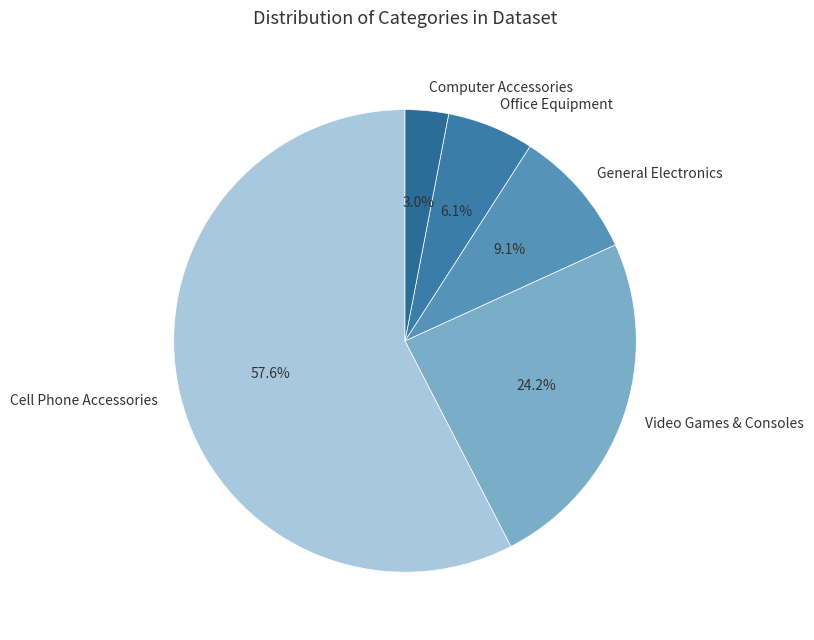

Is the sum of Computer Accessories and Office Equipment greater than half?

No